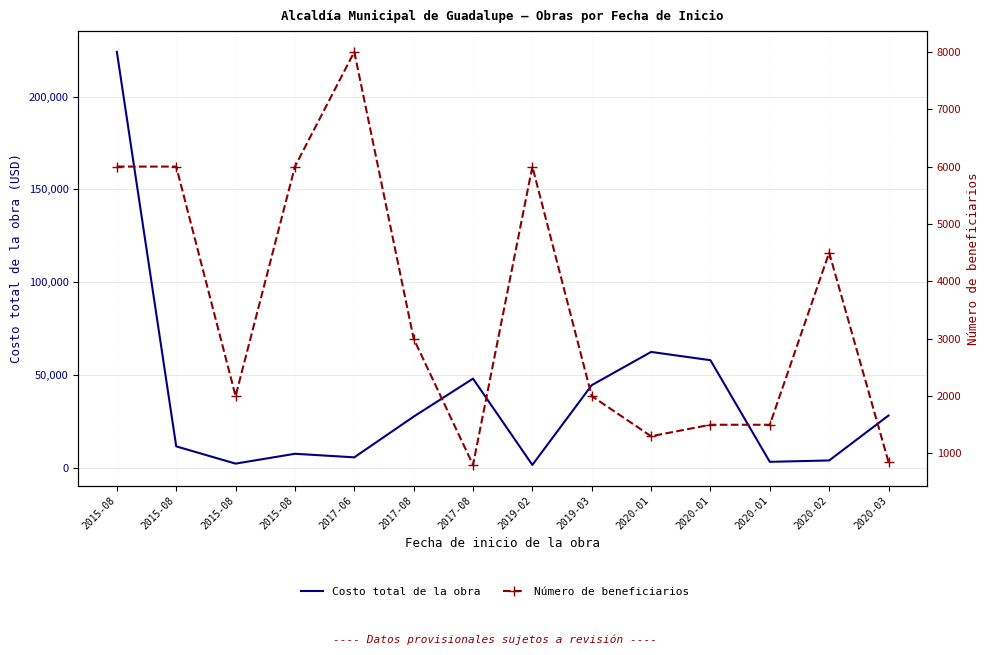

Which series has the largest total across all categories?

Costo total de la obra